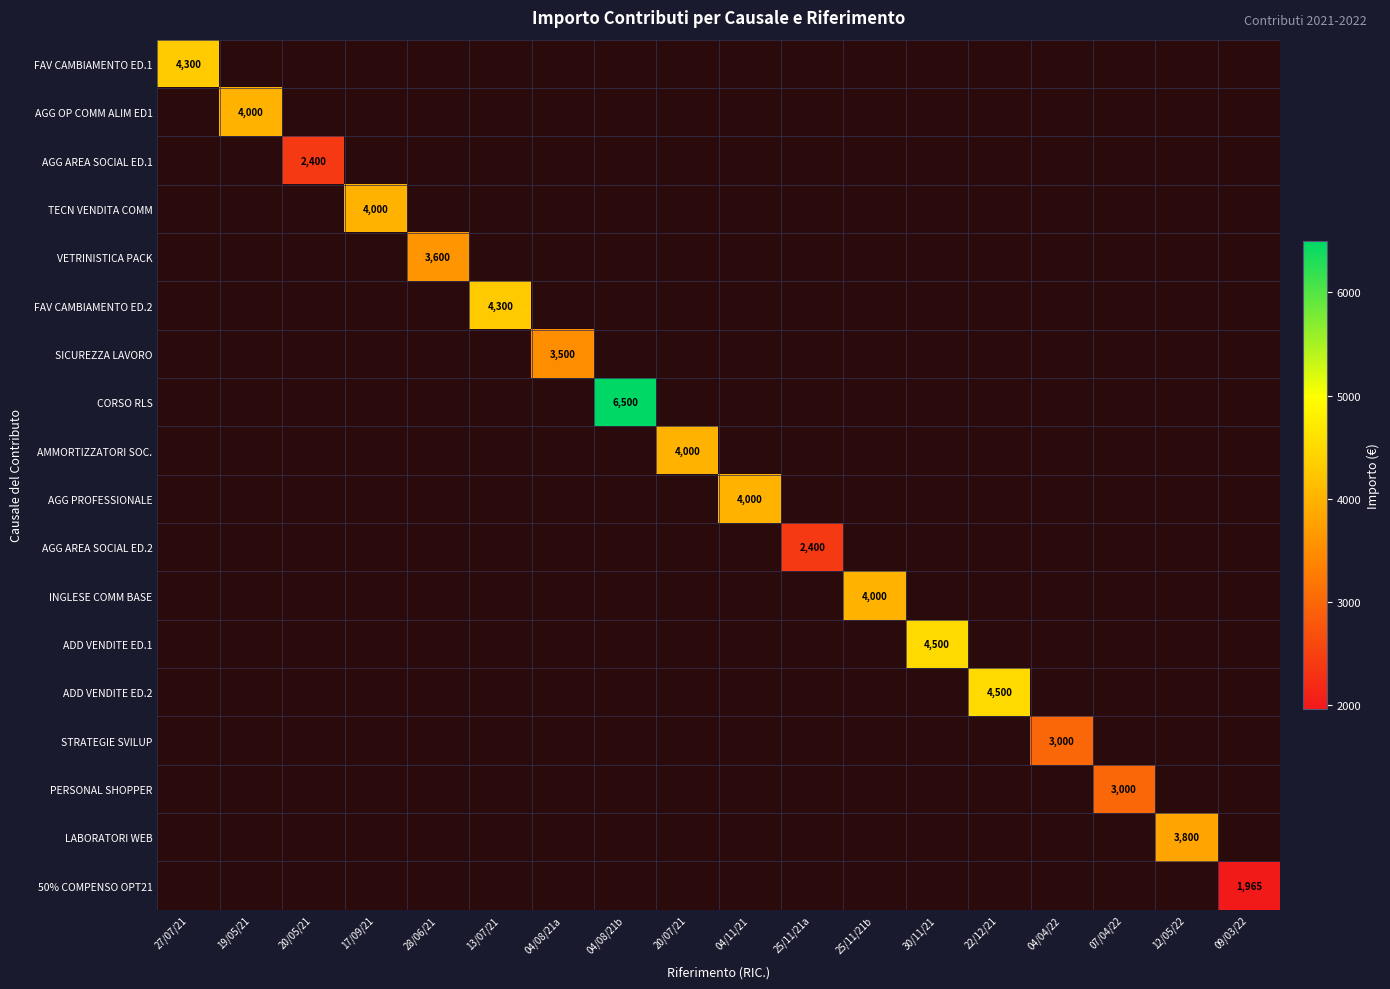

Which has a higher value, 20/07/21 or 07/04/22?

20/07/21